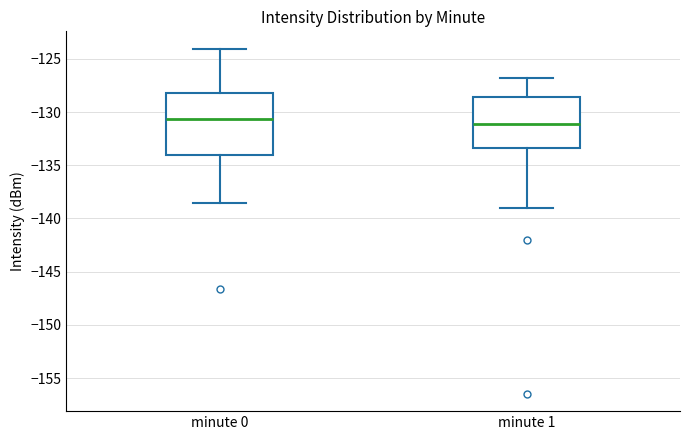

Reading left to right, read every box against the y-axis: the position of its median line, the range the box covers, and the ends of its whiskers. The values are not printed on the chart, so give them approximately, as read against the axis.

minute 0: median -130.5, box -134.0 to -128.0, whiskers -138.5 to -124.0
minute 1: median -131.0, box -133.5 to -128.5, whiskers -139.0 to -127.0